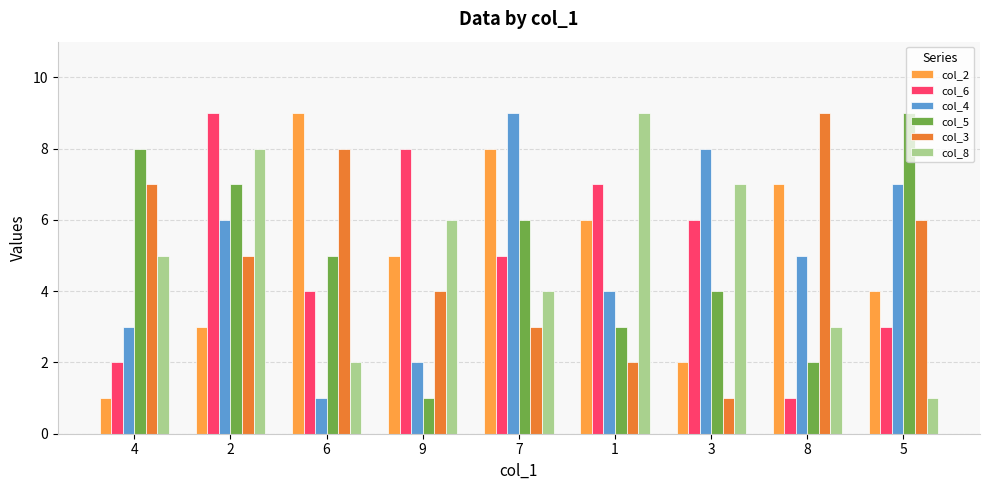

How many series are shown in this chart?

6